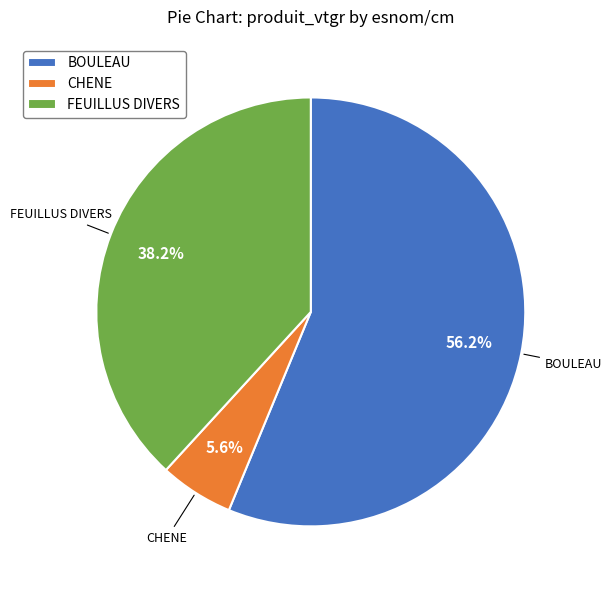

How many slices are in this pie chart?

3